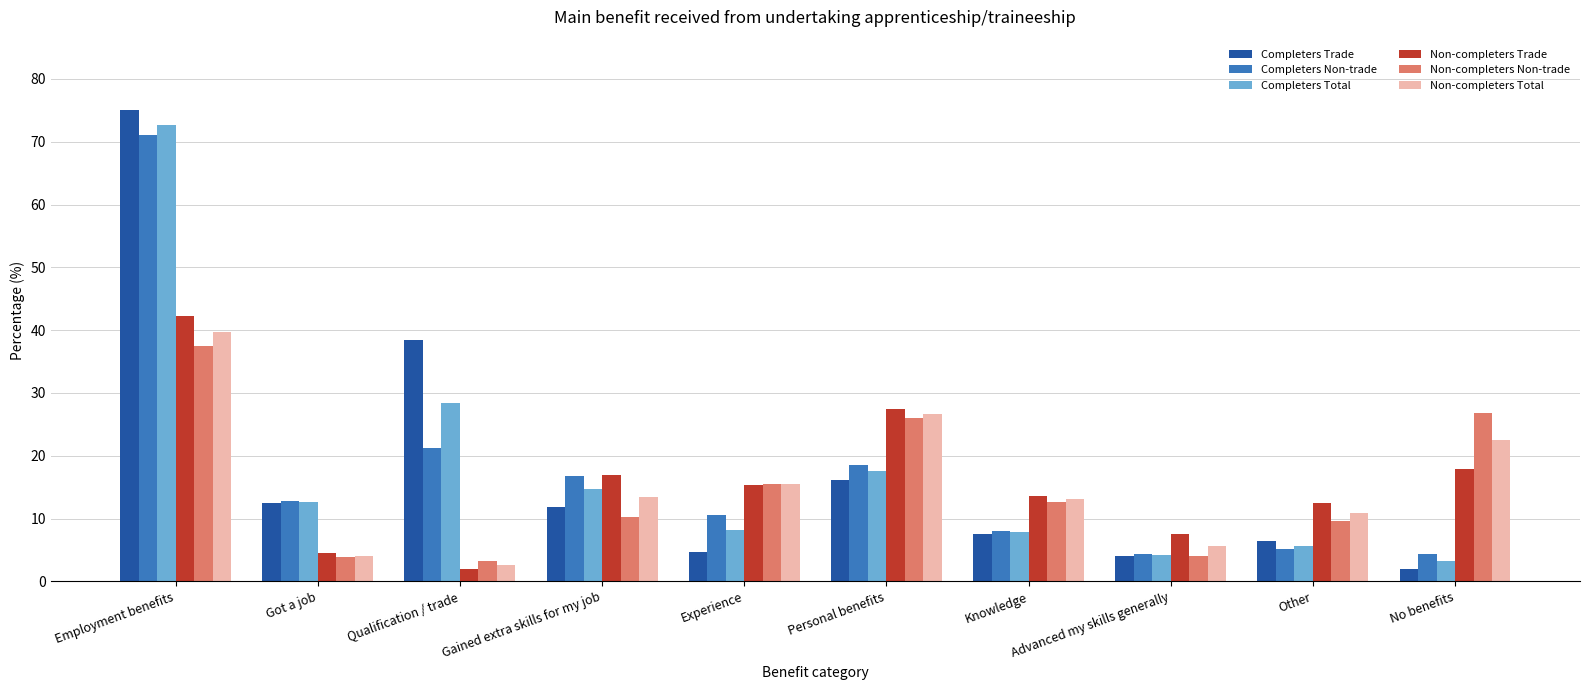

Read the Non-completers Trade value at Advanced my skills generally.

7.6